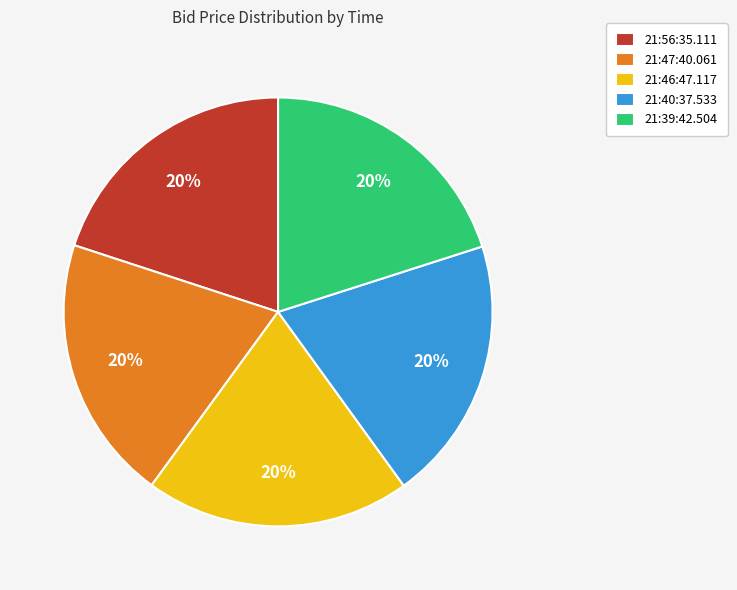

Approximately how many times larger is the value at 21:46:47.117 compared to 21:56:35.111?

1.0